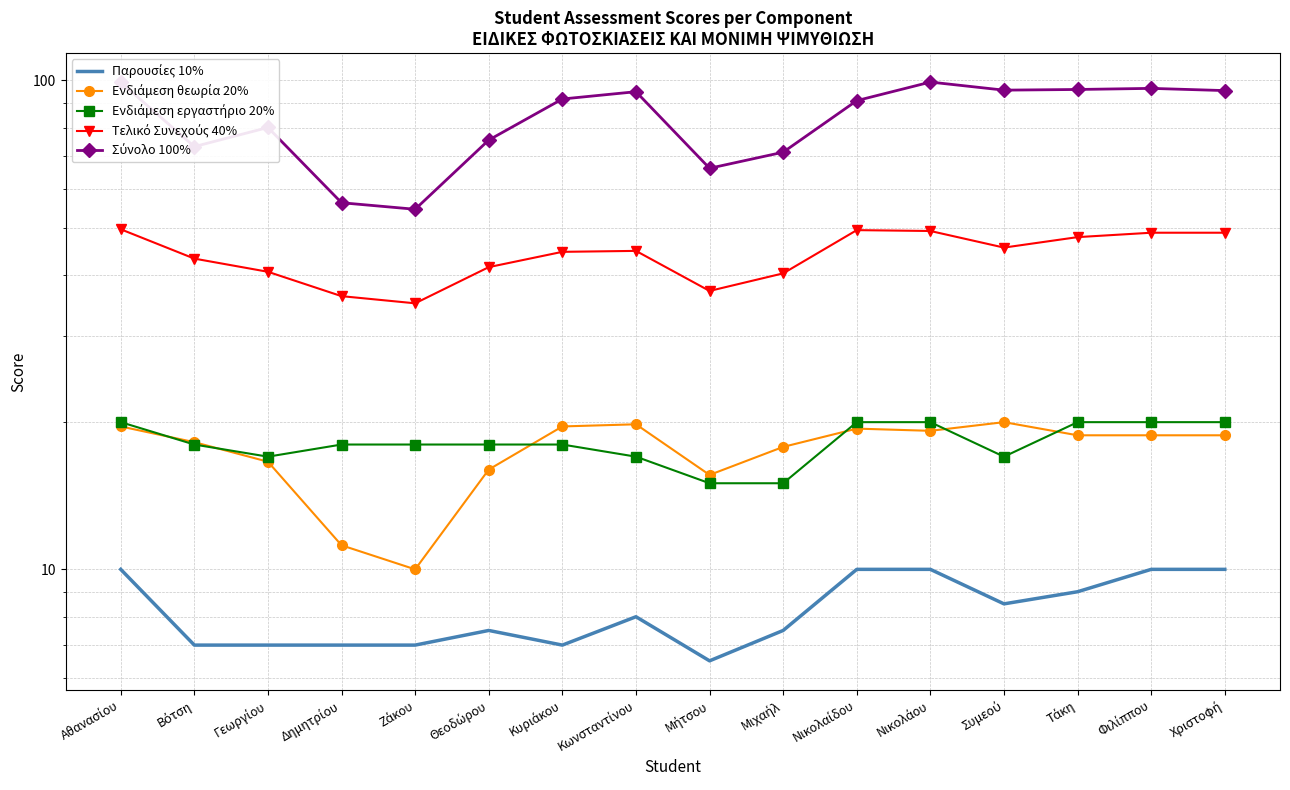

Which category has the lowest value in the Ενδιάμεση εργαστήριο 20% series?

Μήτσου